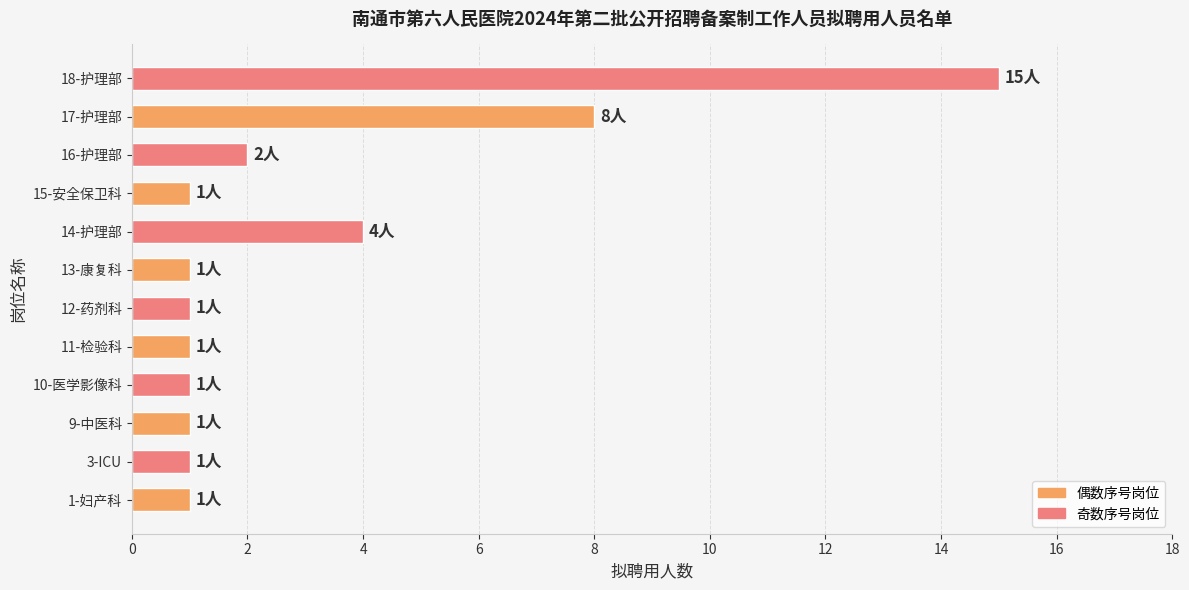

Which has a higher value, 3-ICU or 17-护理部?

17-护理部